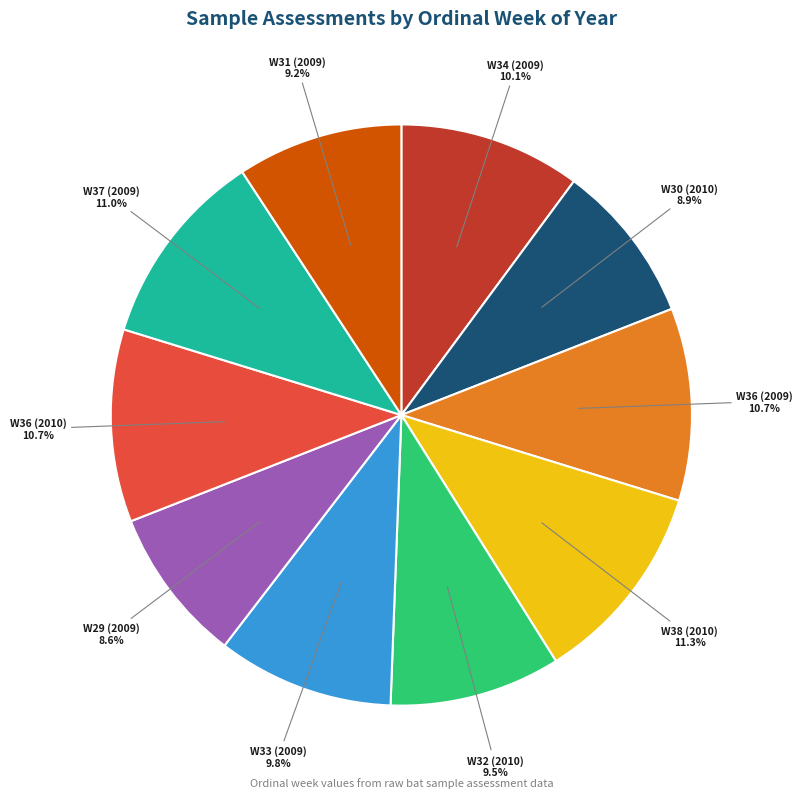

To the nearest percent, what is the combined percentage of W38 (2010) and W34 (2009)?

21%